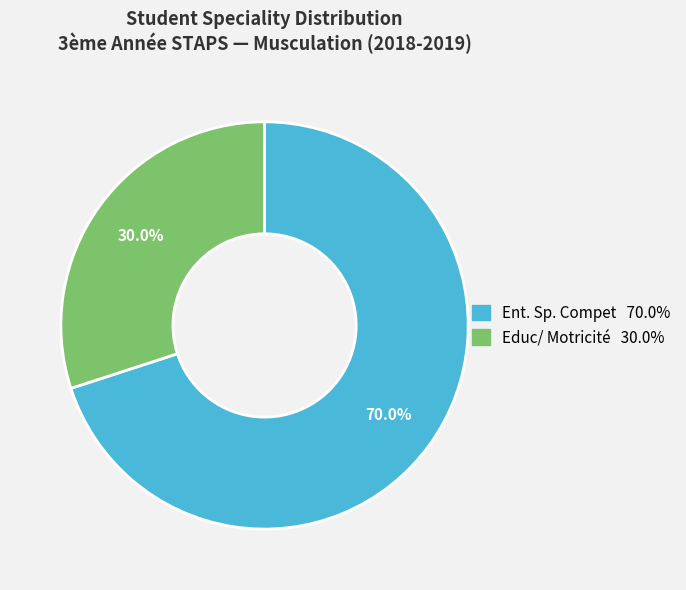

Is there any slice that represents more than half of the pie?

Yes